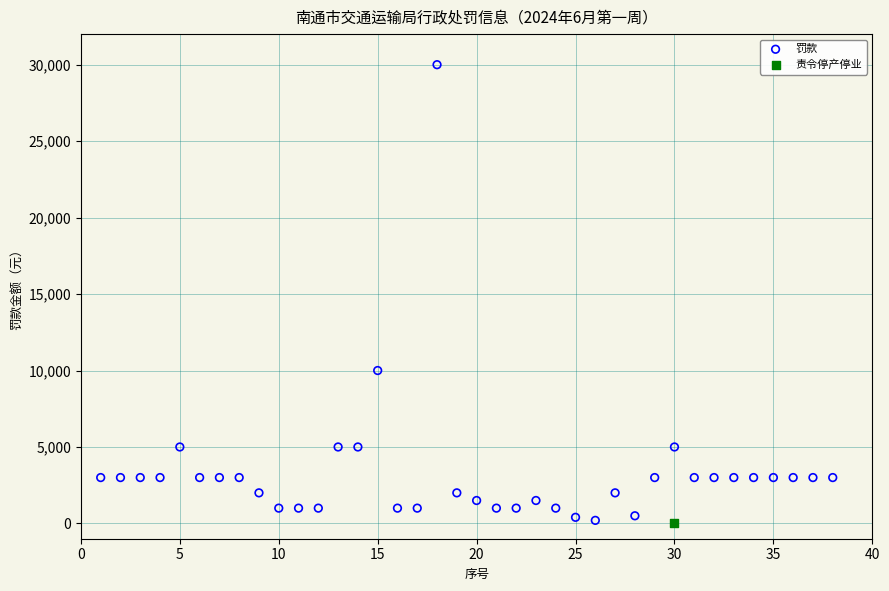

What are all the series names shown in the legend?

罚款, 责令停产停业